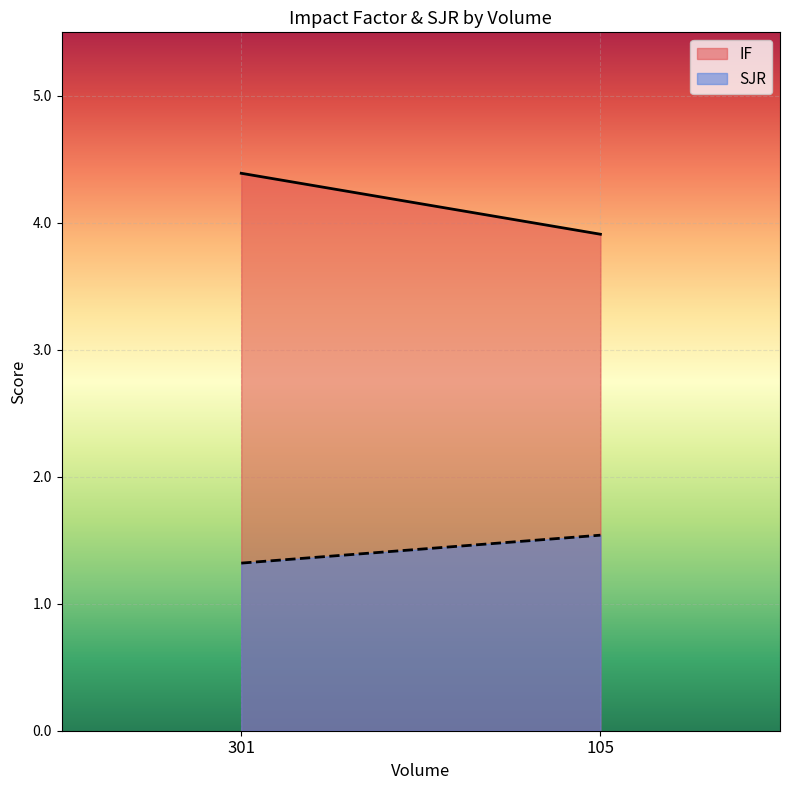

What is the value of the IF point at the 1st from the left?

4.4